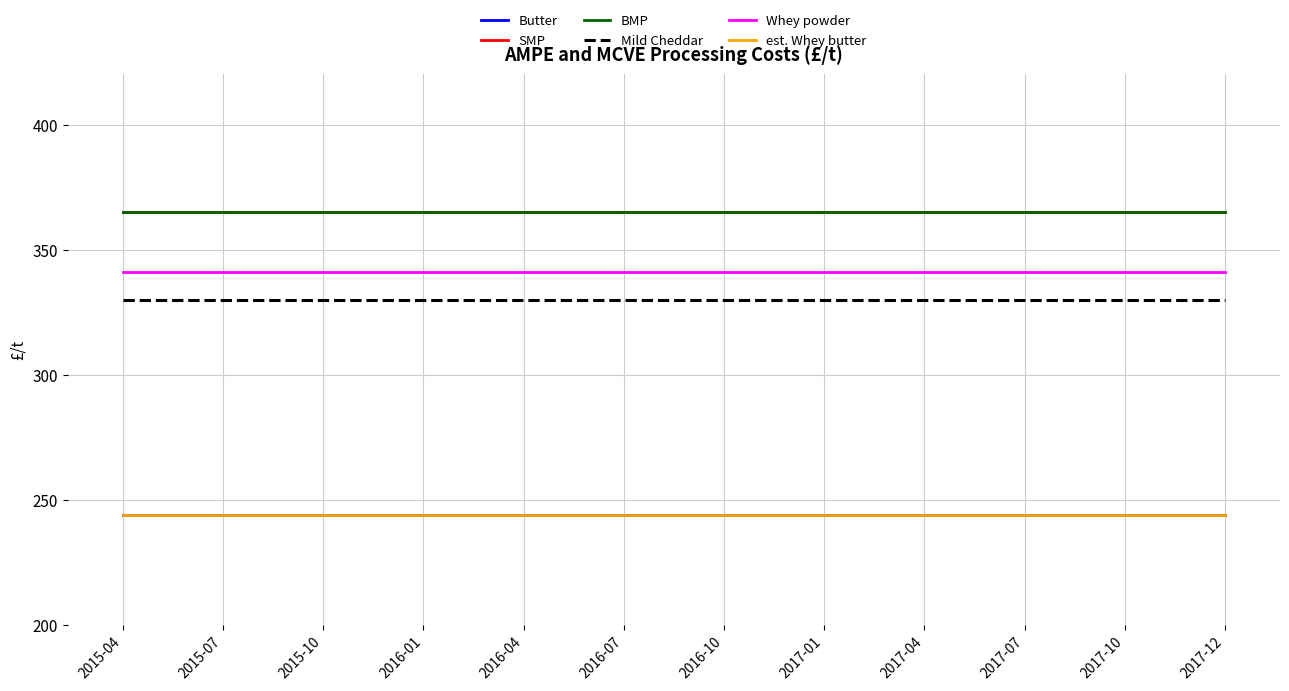

What is the label of the 7th point from the right?

2016-07